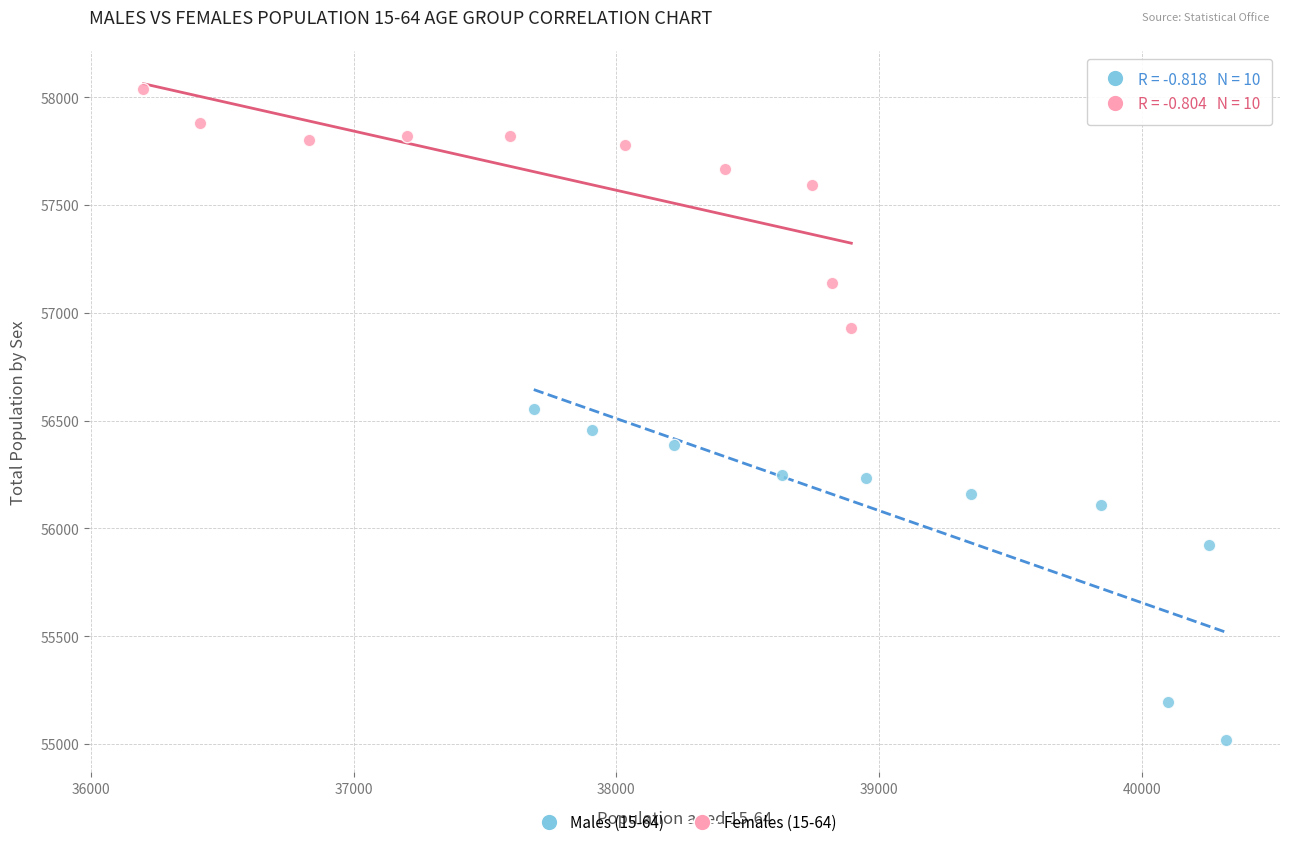

Which series contains the lowest Y value?

Males (15-64)